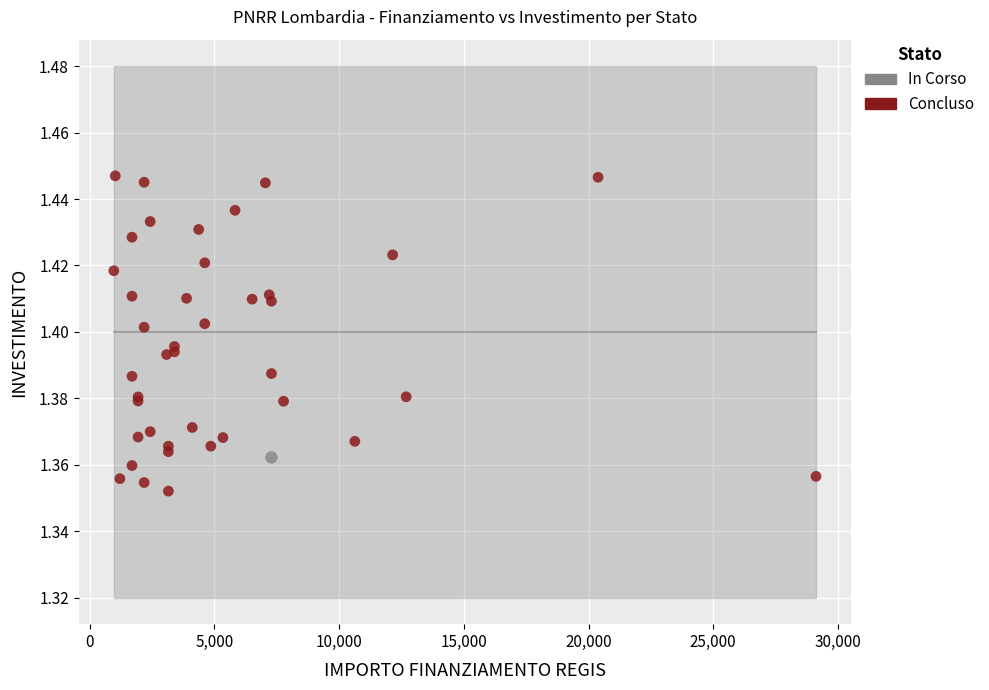

What are all the series names shown in the legend?

In Corso, Concluso